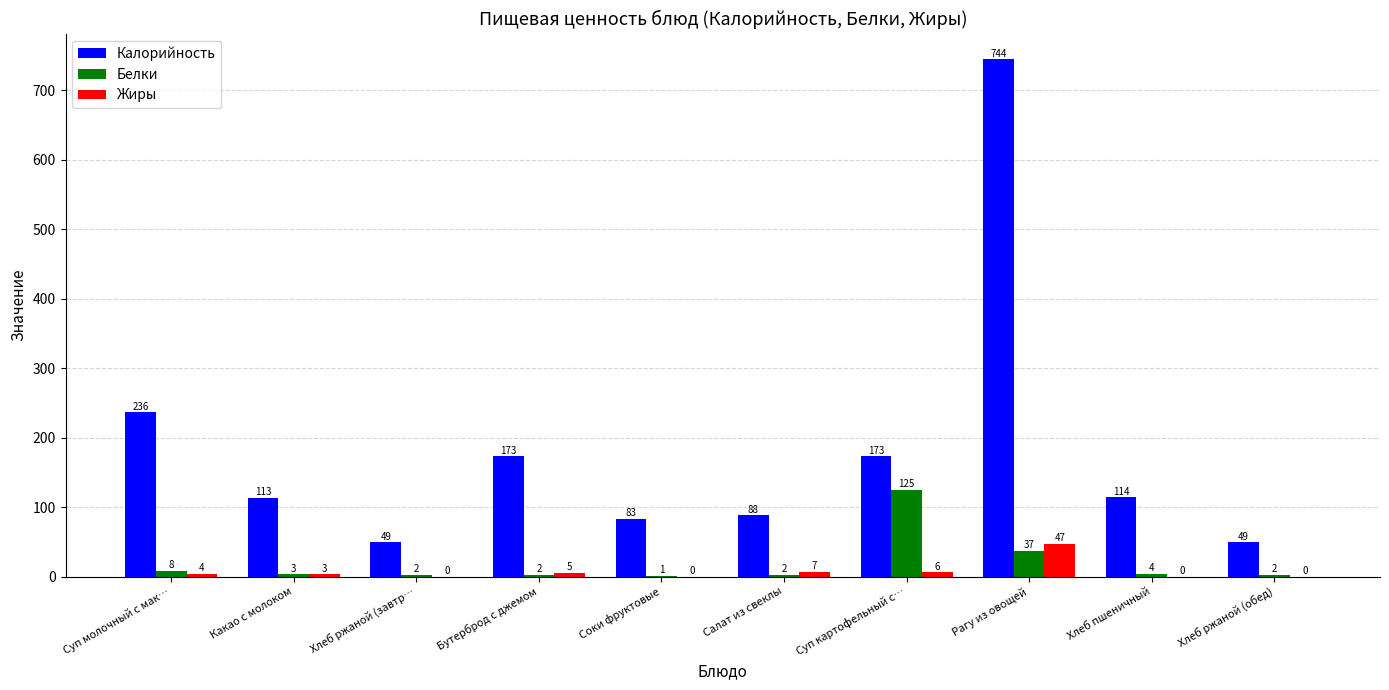

How many categories are shown in the chart?

10